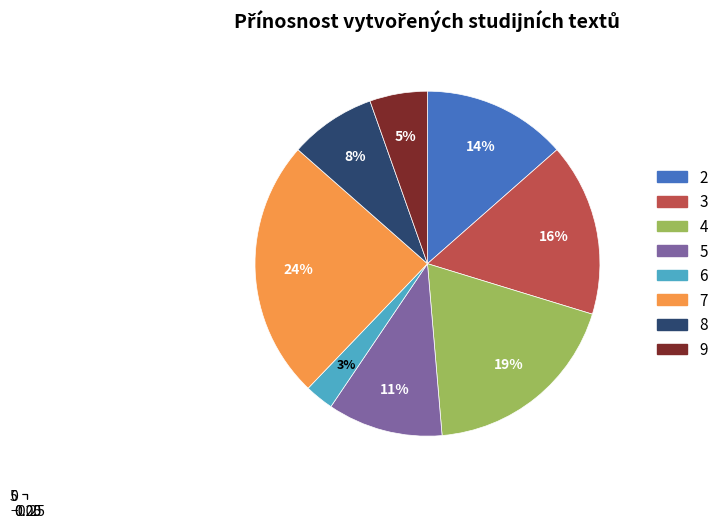

How much of the chart is everything except 3?

83.8%